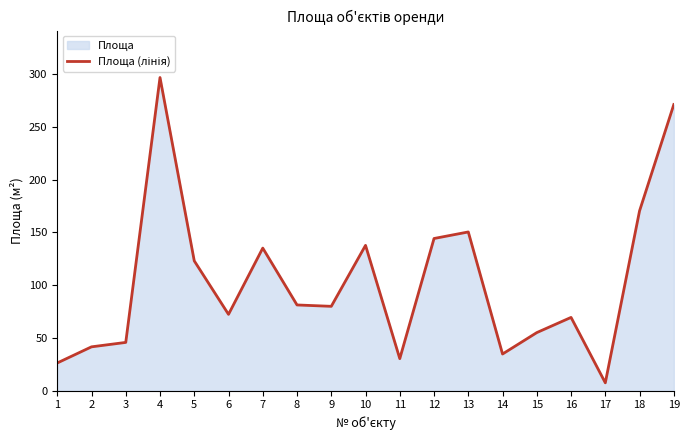

True or false: the data has more than 2 interior local peaks.

True